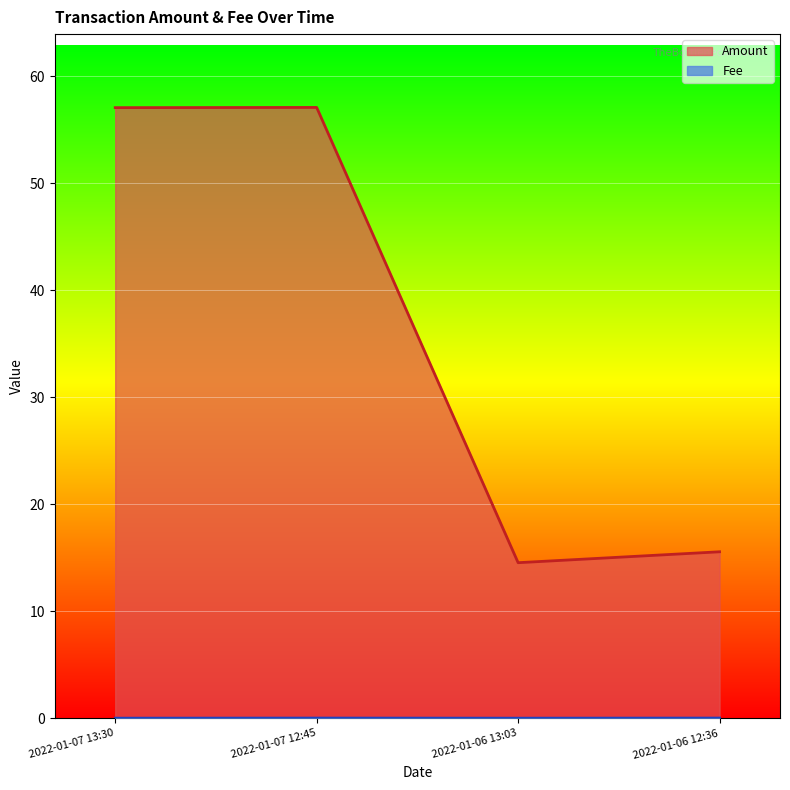

Which series has the largest total across all categories?

Amount